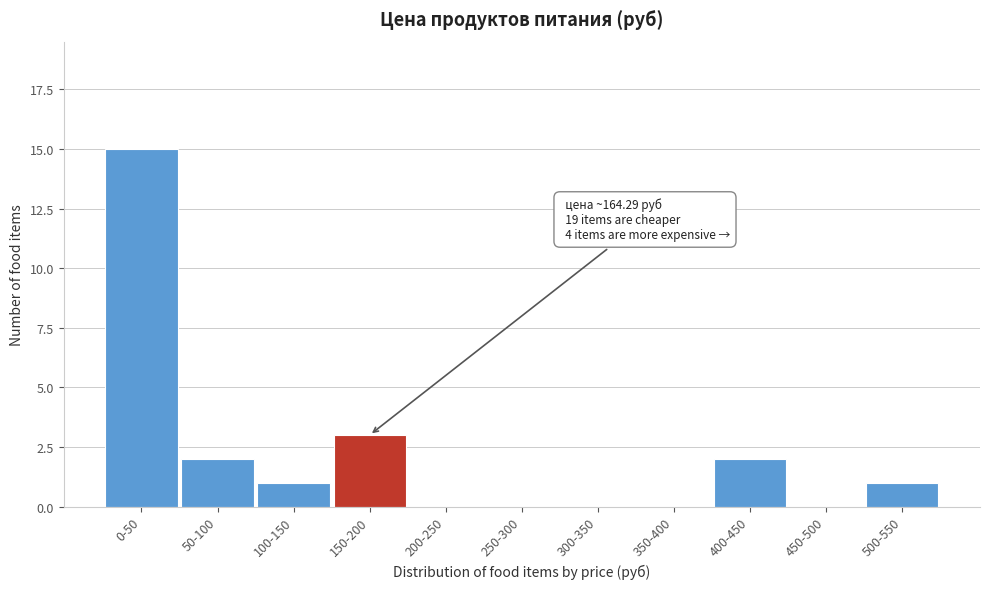

Reading right to left, what are all the values shown in this chart?

500-550=1	450-500=0	400-450=2	350-400=0	300-350=0	250-300=0	200-250=0	150-200=3	100-150=1	50-100=2	0-50=15